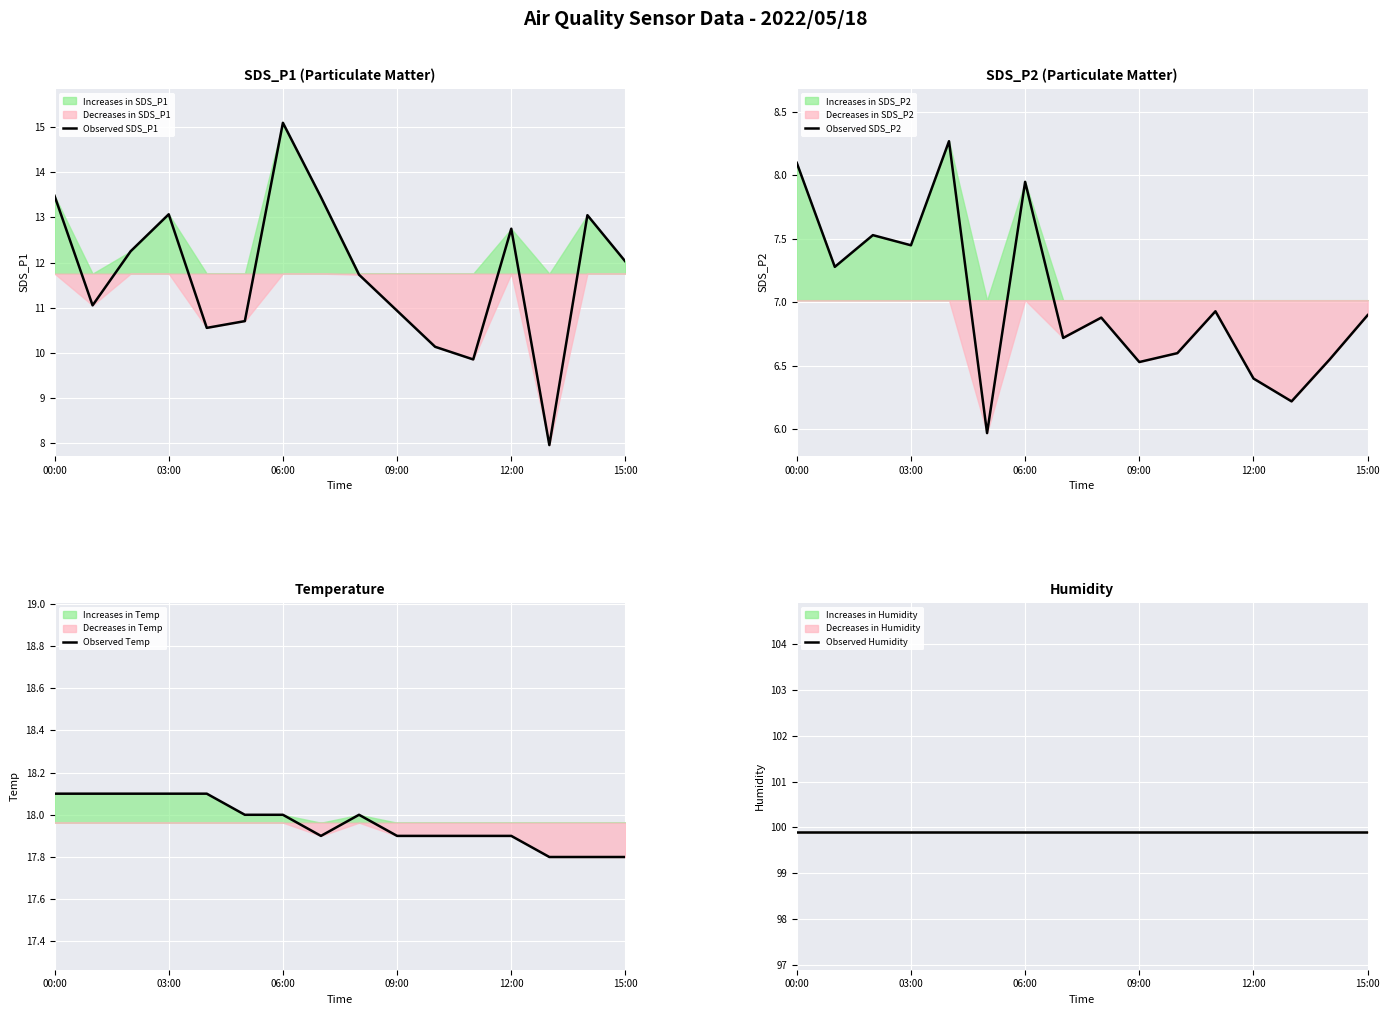

How many interior local peaks does the Observed Temp series have?

1